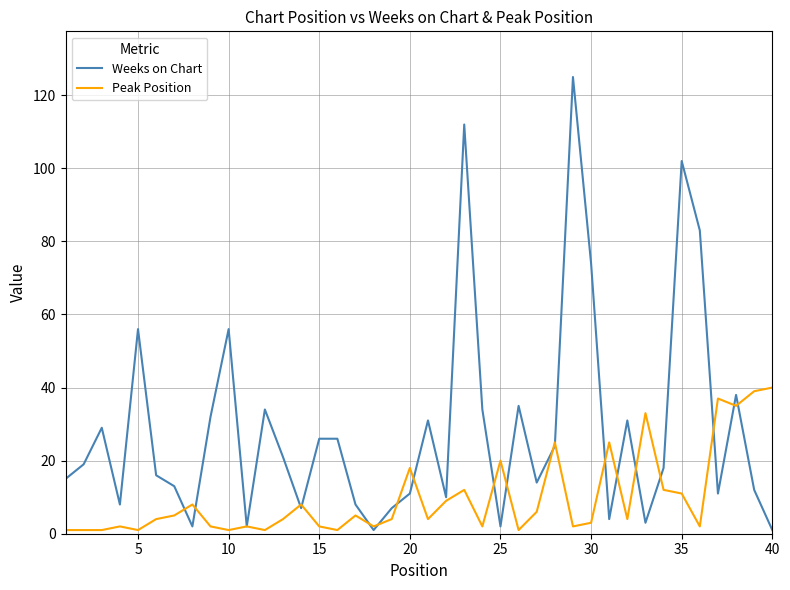

Reading left to right, list all the values displayed in this chart.

Weeks on Chart: 15	19	29	8	56	16	13	2	32	56	2	34	21	7	26	26	8	1	7	11	31	10	112	34	2	35	14	24	125	74	4	31	3	18	102	83	11	38	12	1
Peak Position: 1	1	1	2	1	4	5	8	2	1	2	1	4	8	2	1	5	2	4	18	4	9	12	2	20	1	6	25	2	3	25	4	33	12	11	2	37	35	39	40